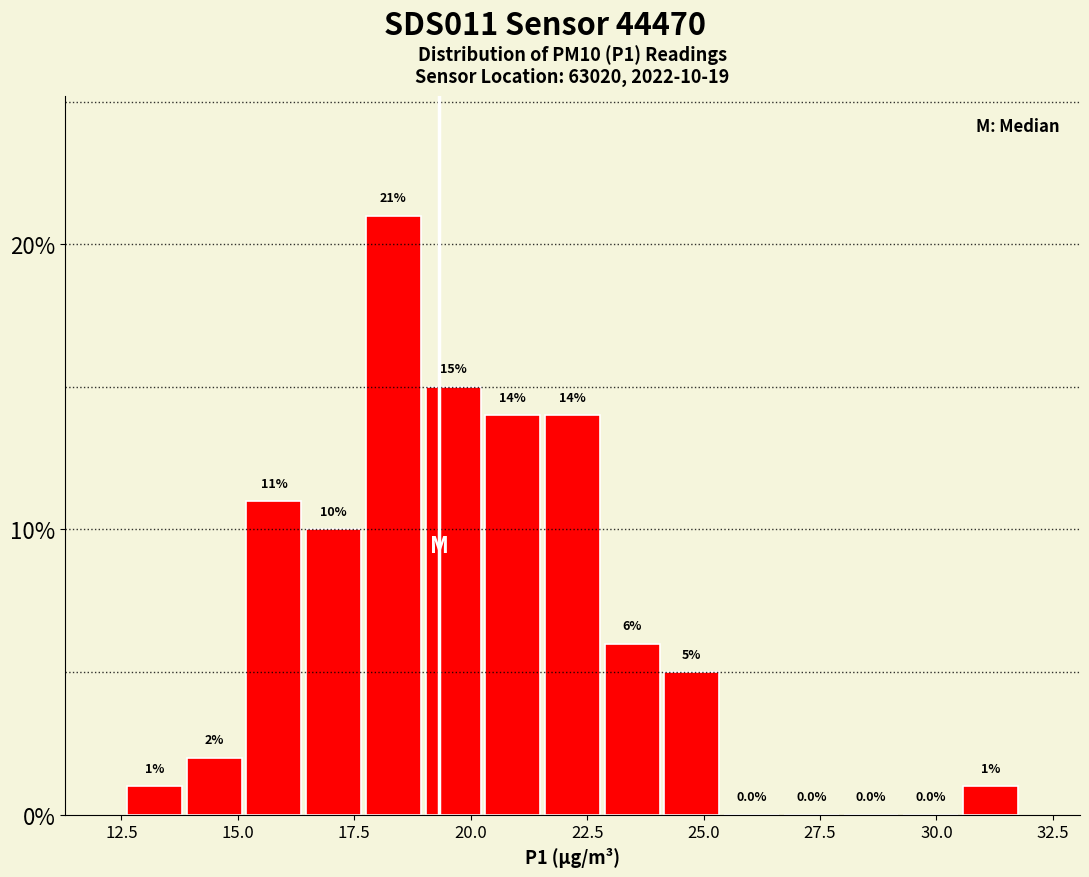

Read against the x-axis, roughly where is the centre of the tallest bar?

18.5